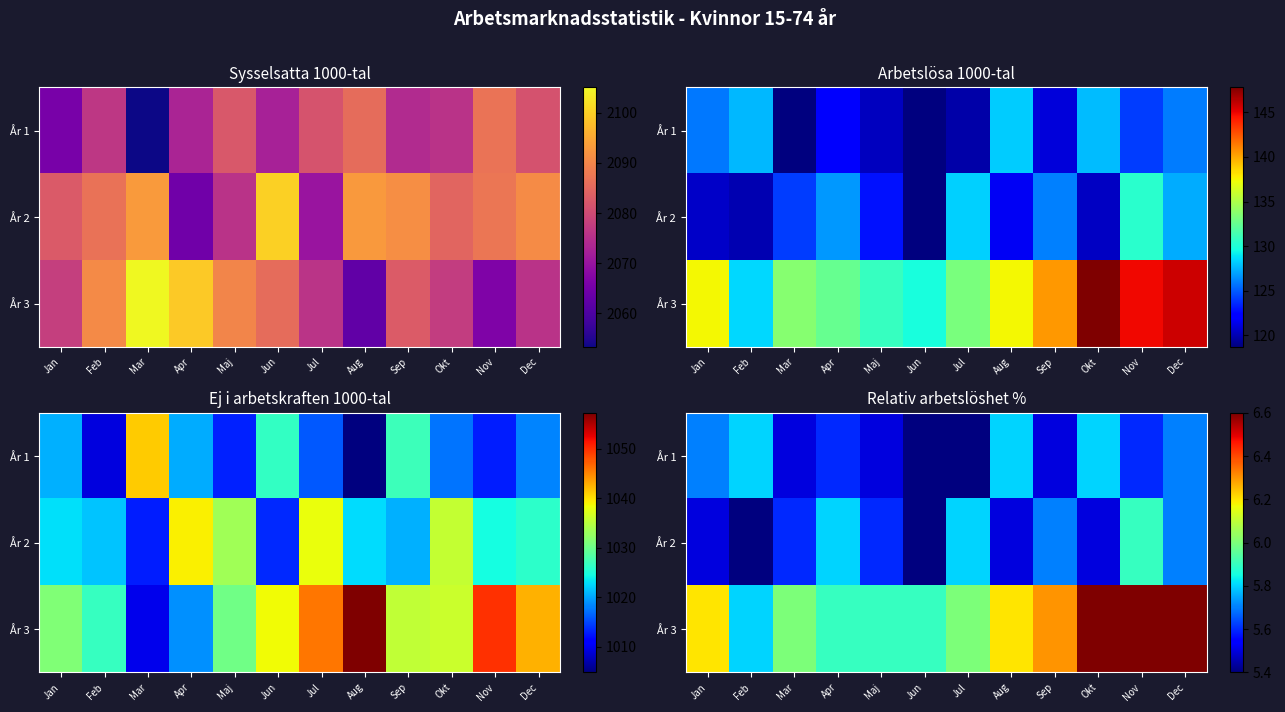

At which label does År 2 reach its peak?

Nov